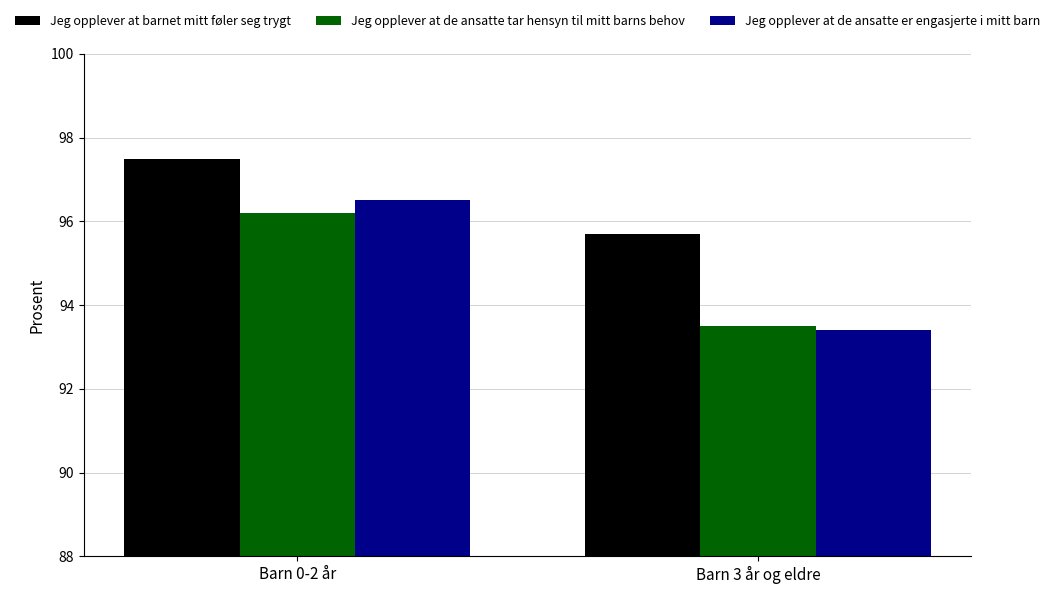

The Jeg opplever at barnet mitt føler seg trygt series shows 45.3 at Barn 3 år og eldre. True or false?

False